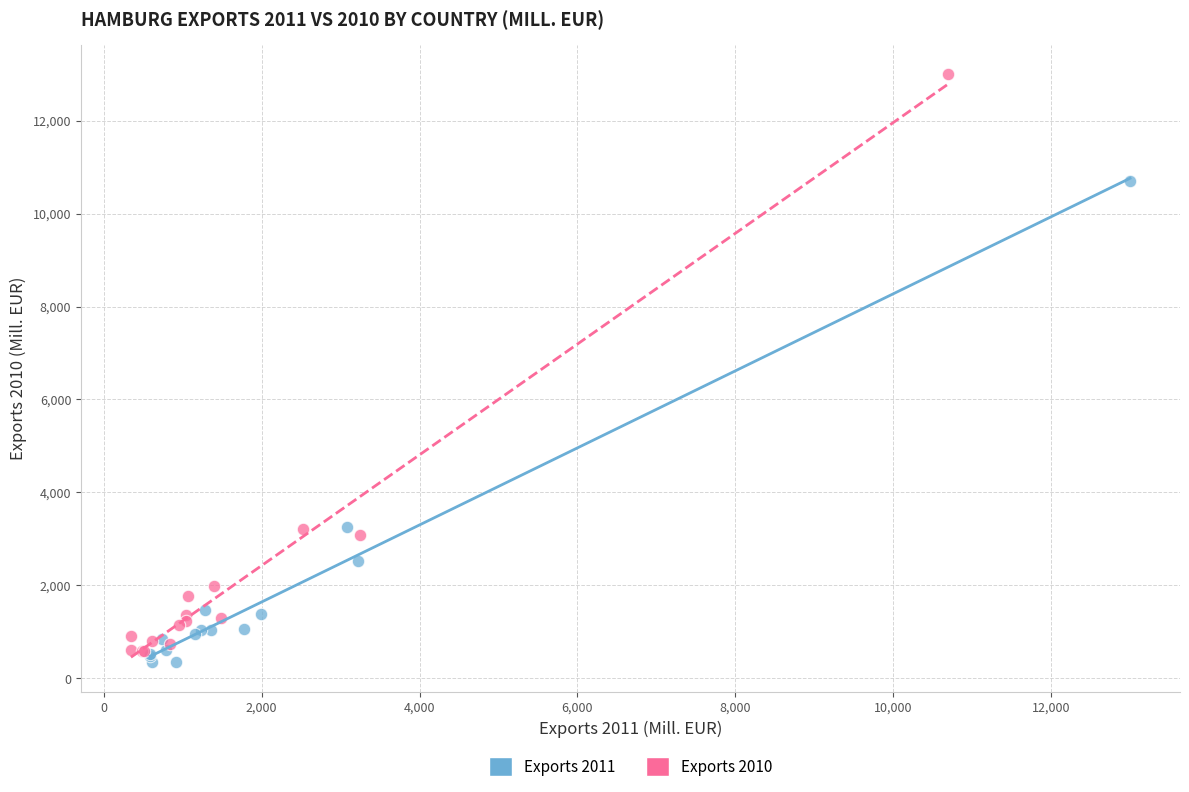

Which series has the largest Y range (max minus min)?

Exports 2010